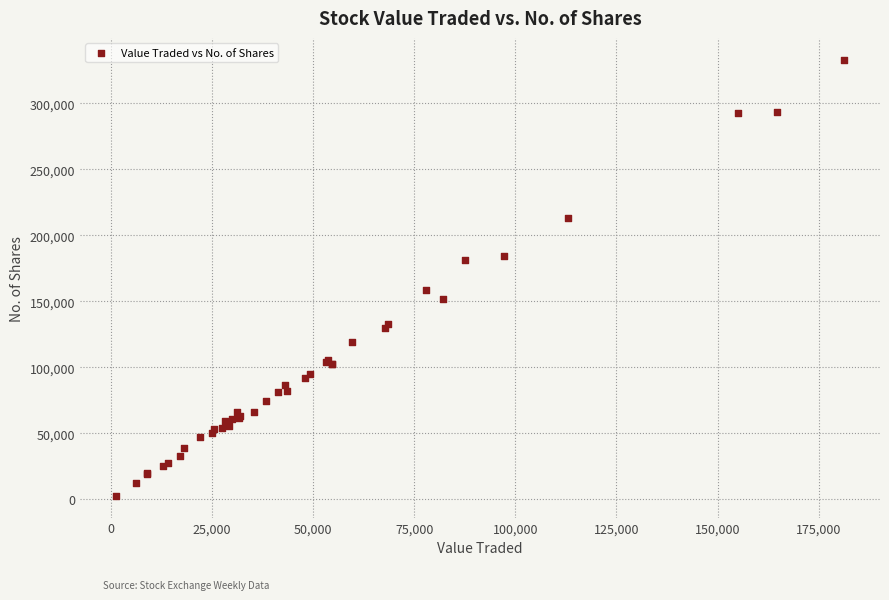

What Y value in the scatter plot is closest to 167756?

158589